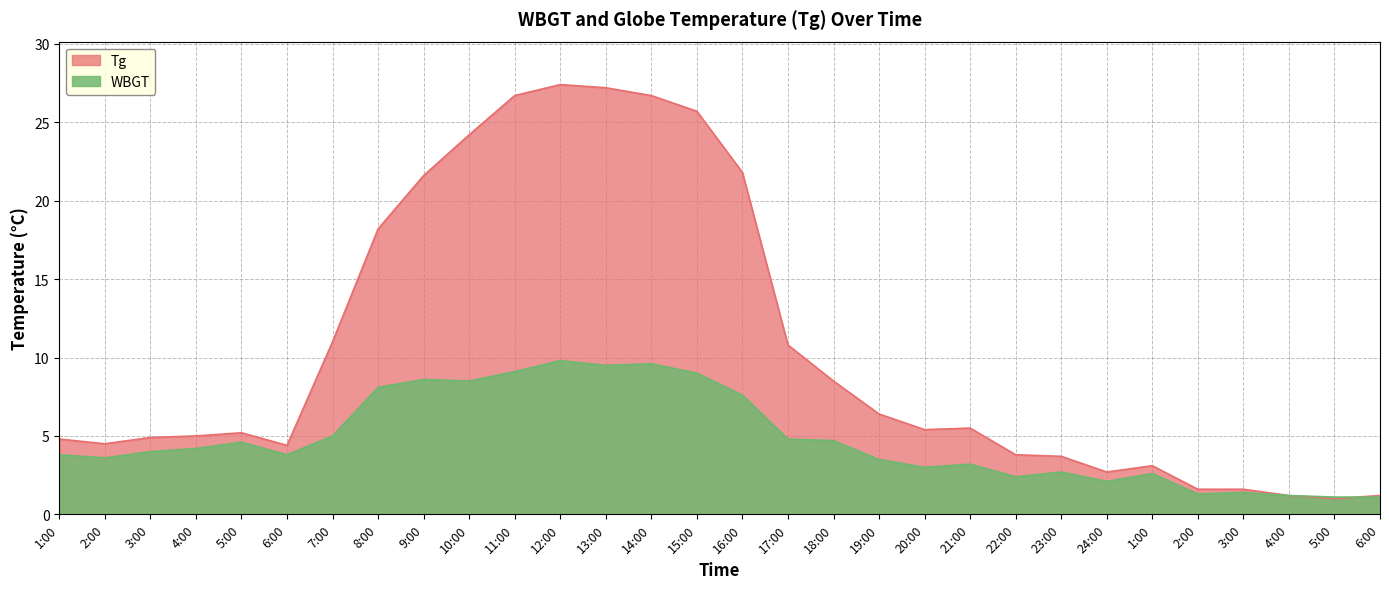

Rank the series by their average value, from highest to lowest.

Tg, WBGT